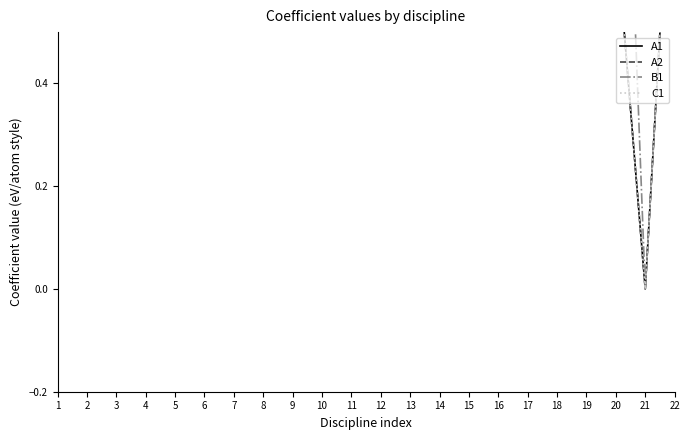

Where is the first local maximum for C1?

4